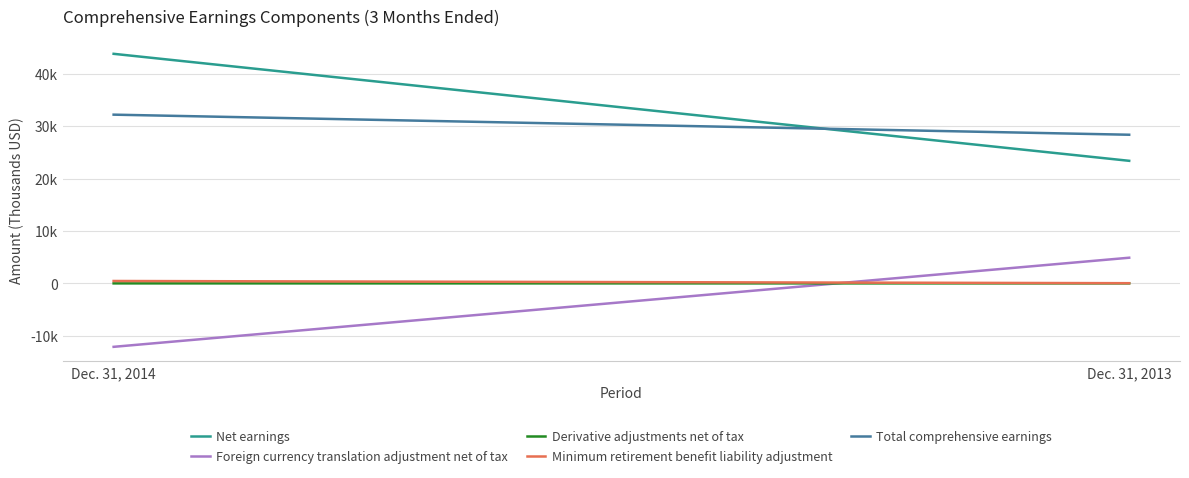

At which label is Minimum retirement benefit liability adjustment closest to 259?

Dec. 31, 2014